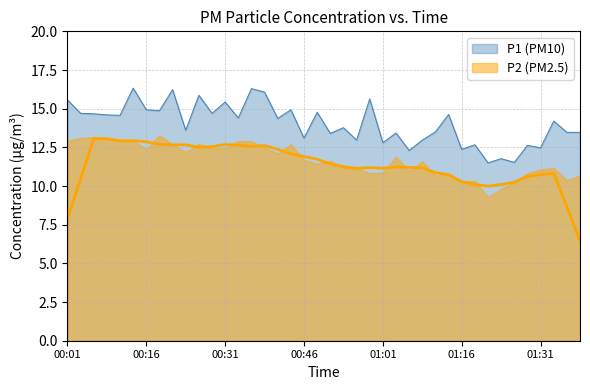

What is the difference between the maximum and second lowest values?

4.8